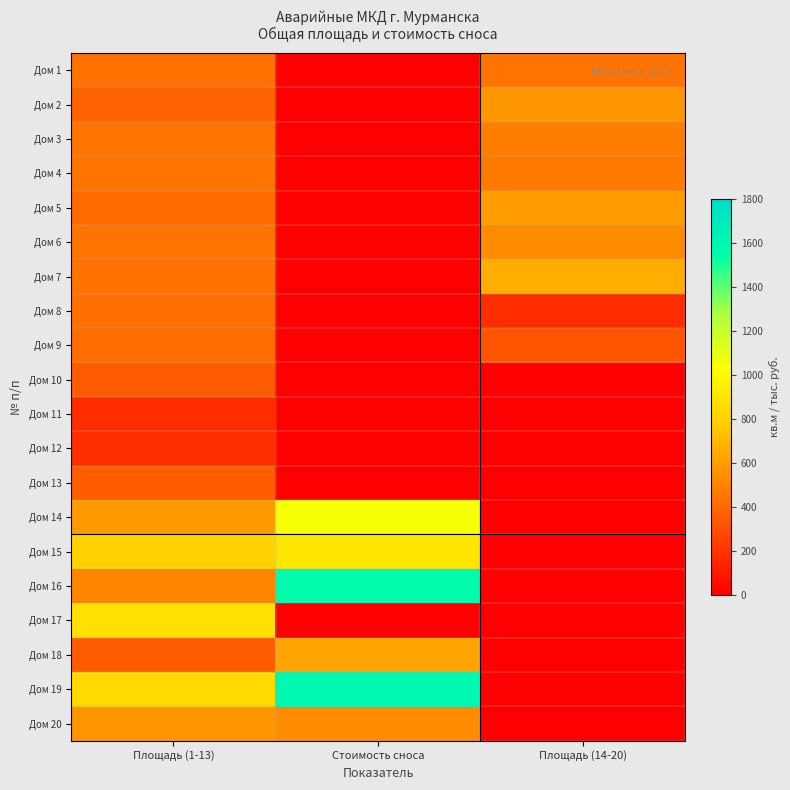

At how many categories does at least one series exceed 118?

3